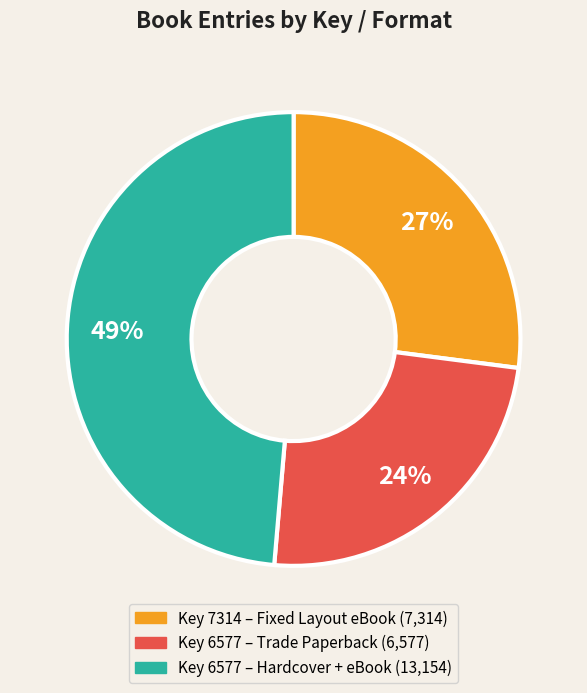

Does any single category account for the majority?

No